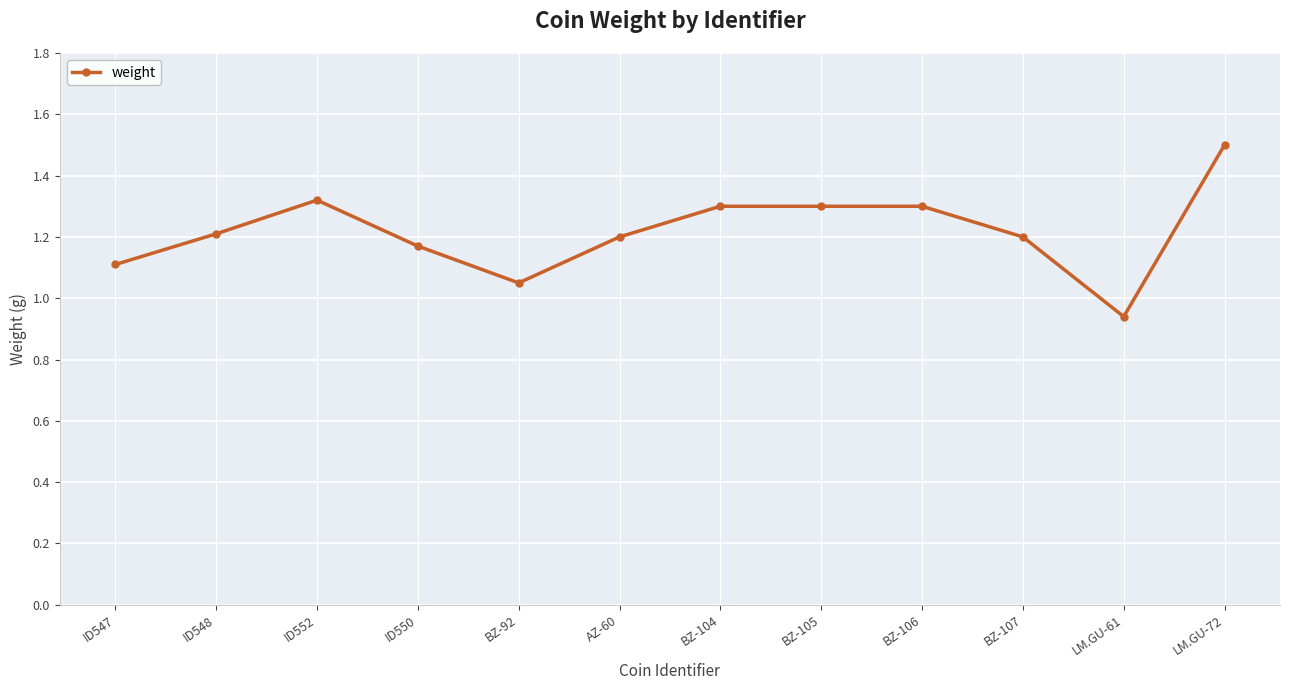

How many categories are shown in the chart?

12